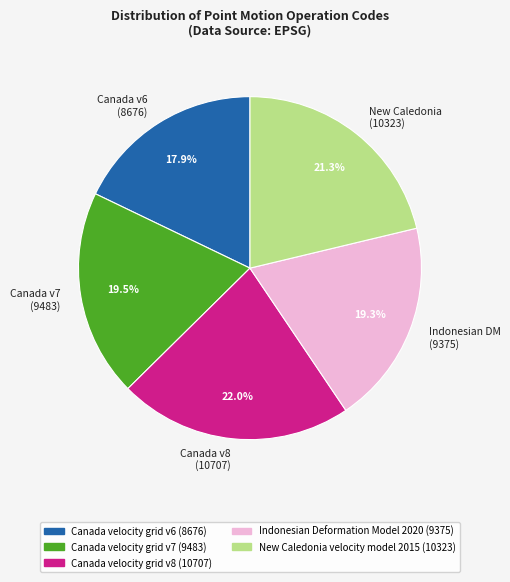

Count the number of slices in the pie.

5